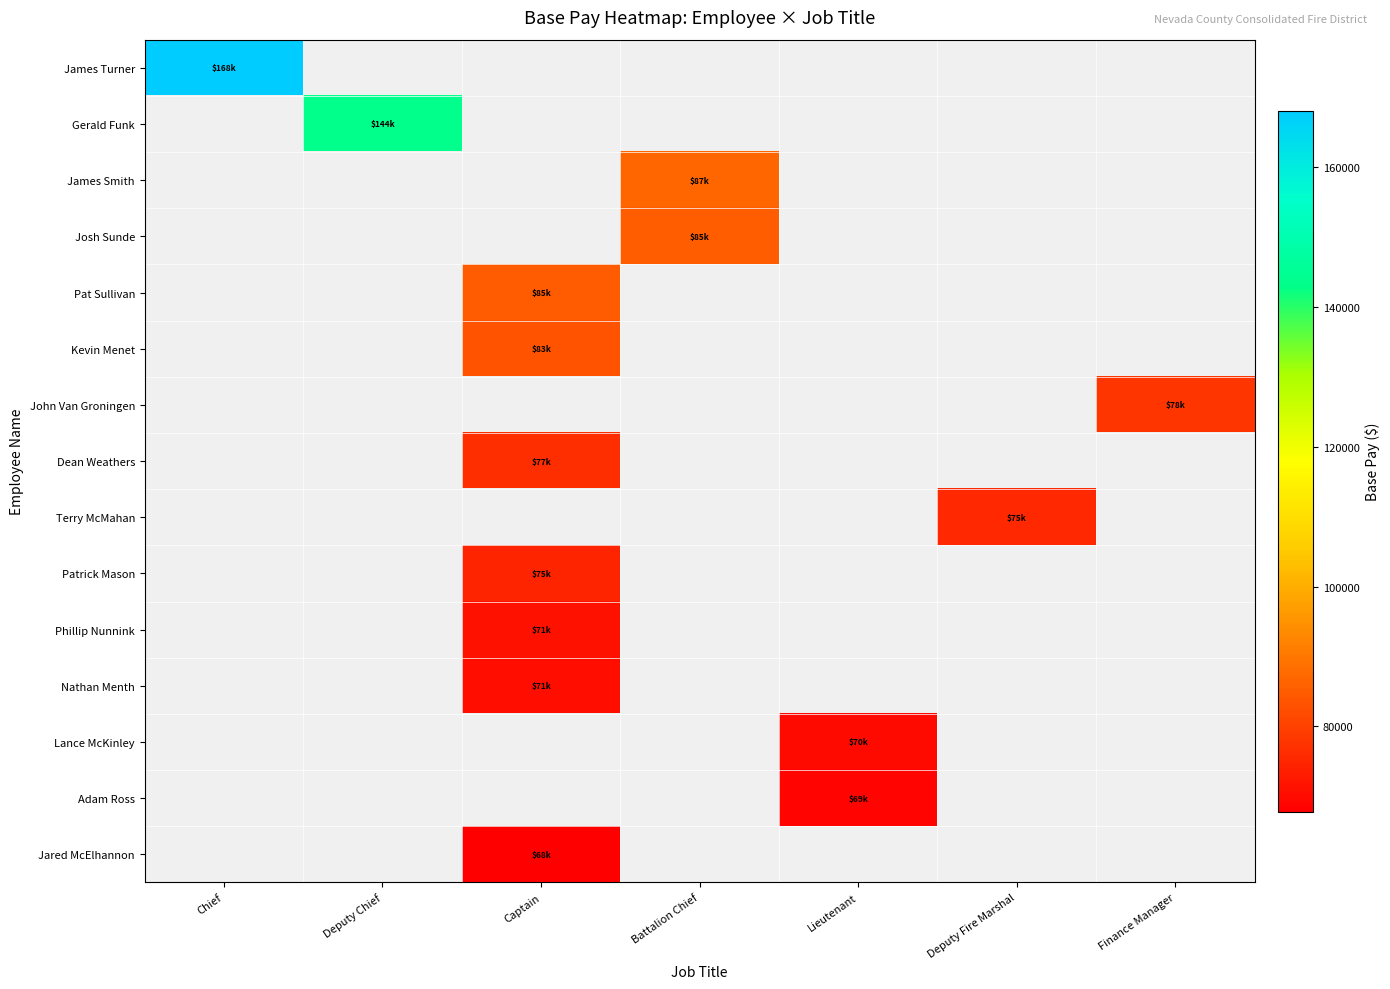

How many series are shown in this chart?

15